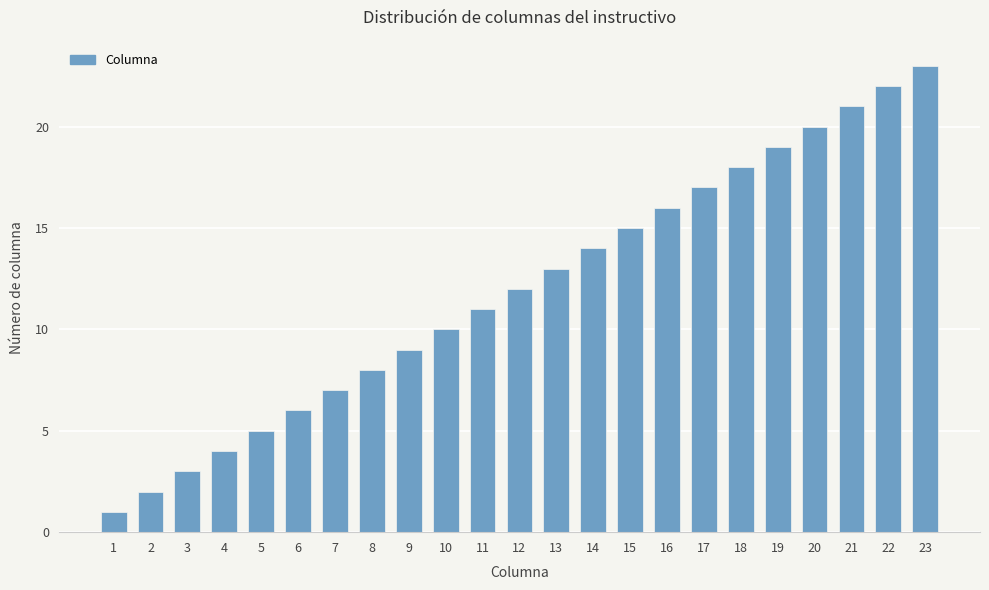

True or false: the data shows 5 at 9.

False